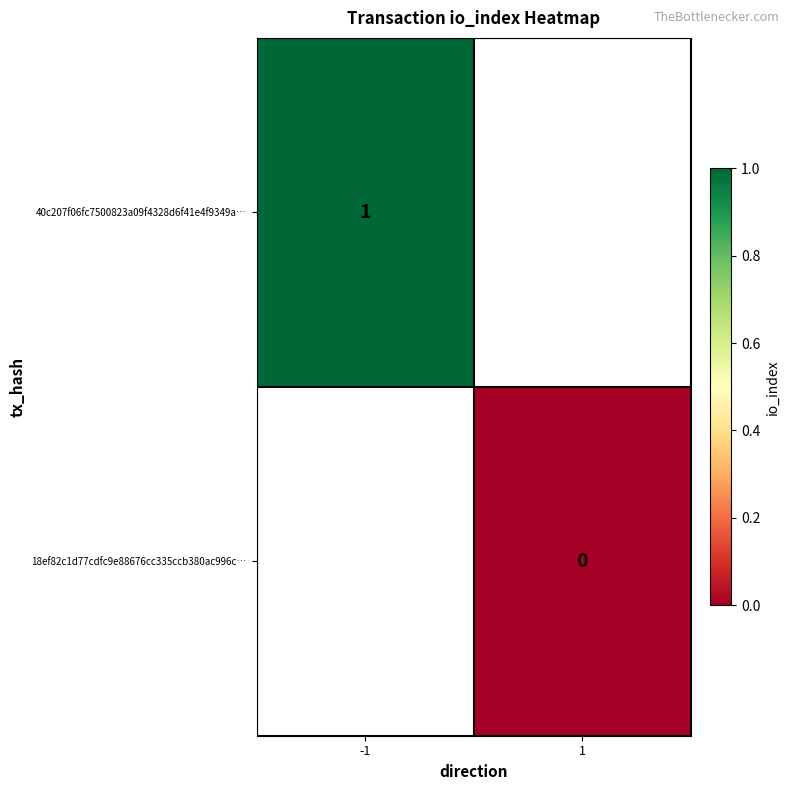

At how many categories does at least one series exceed 0?

1